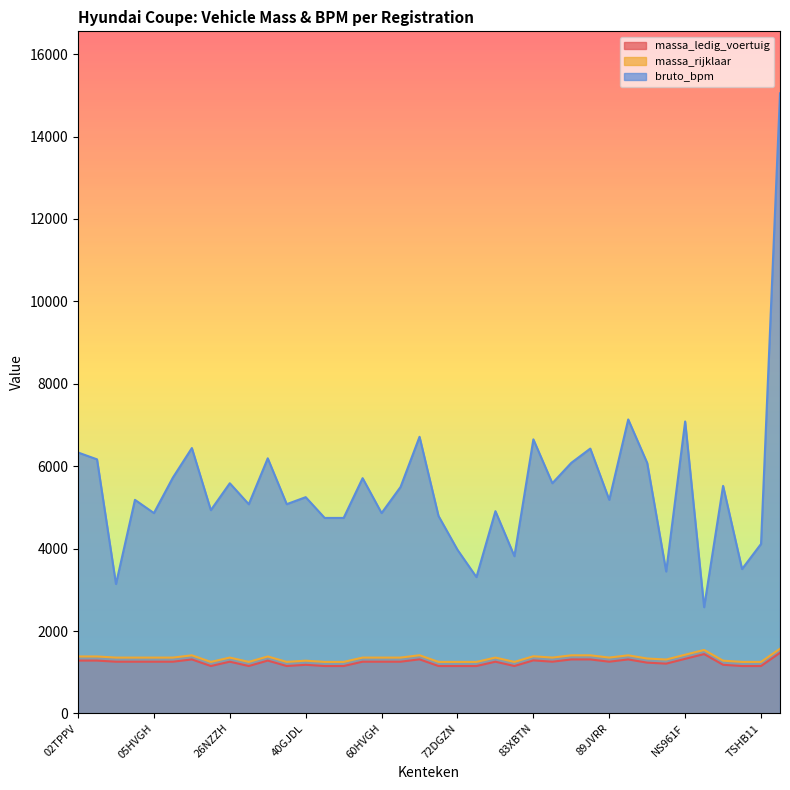

Which series changed the most between 31SVJR and 49FFZN?

bruto_bpm